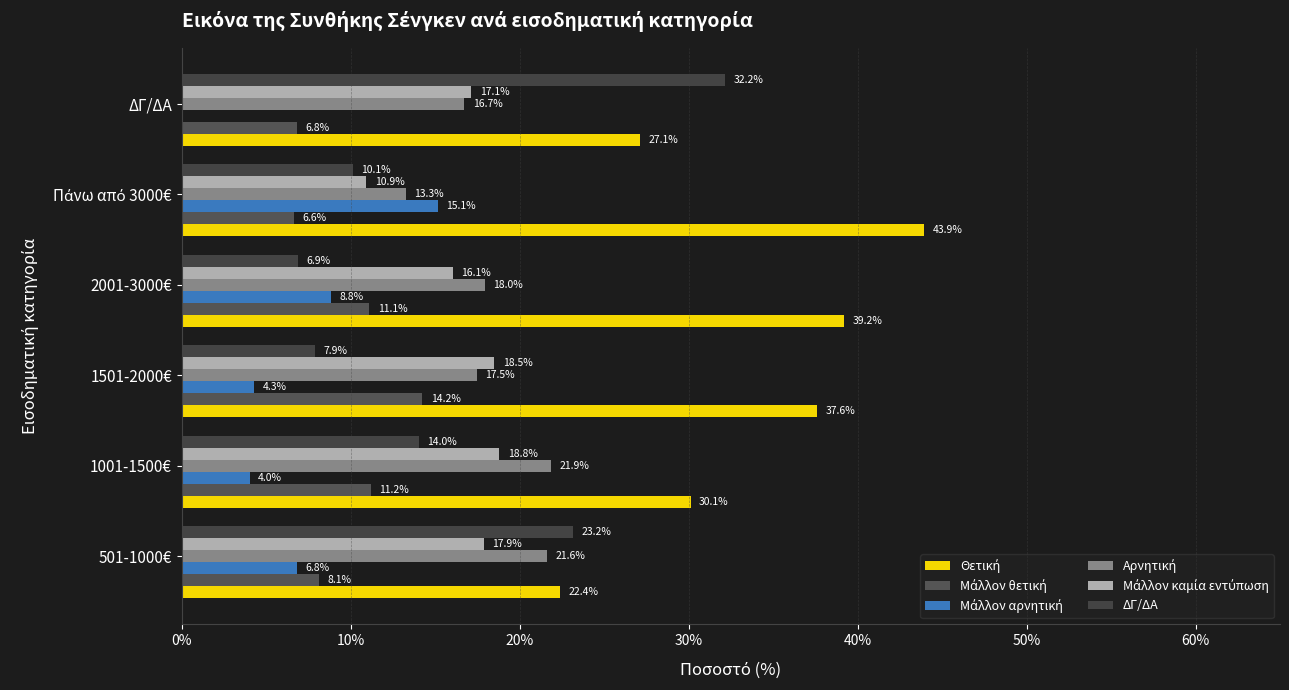

Which series has the widest spread of values?

ΔΓ/ΔΑ